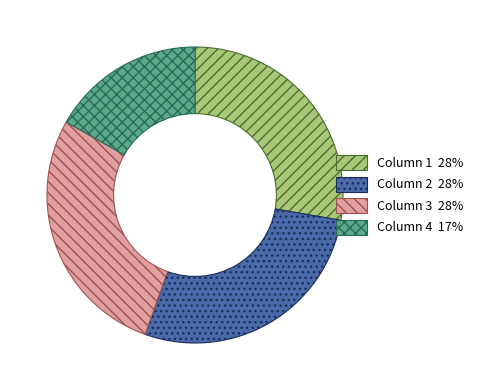

Combined, do Column 3 and Column 2 account for over 50%?

Yes